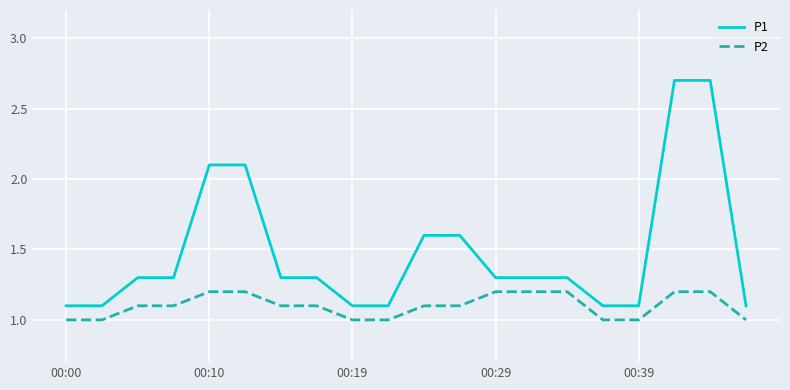

How many distinct data groups are displayed?

2